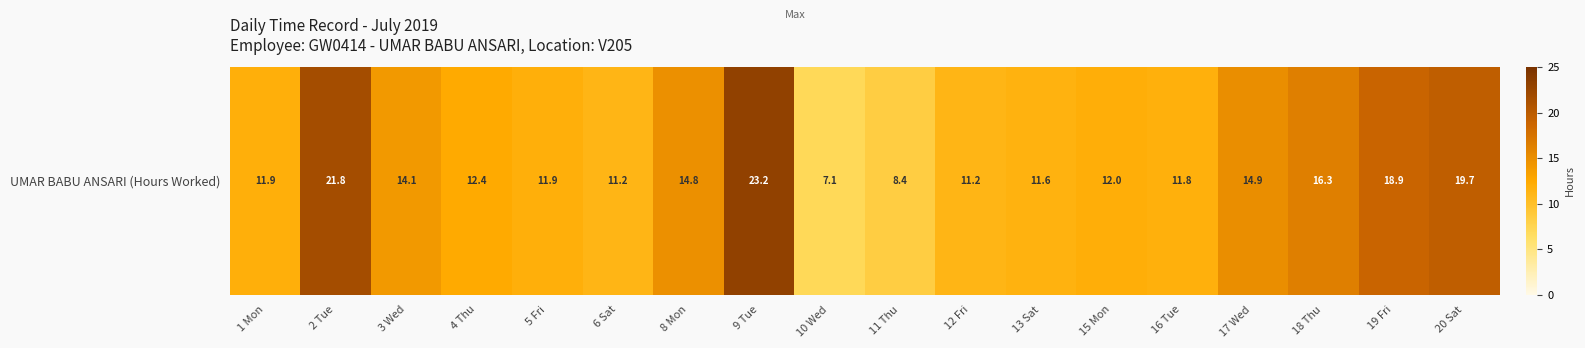

Where does the data first go above 12?

2 Tue